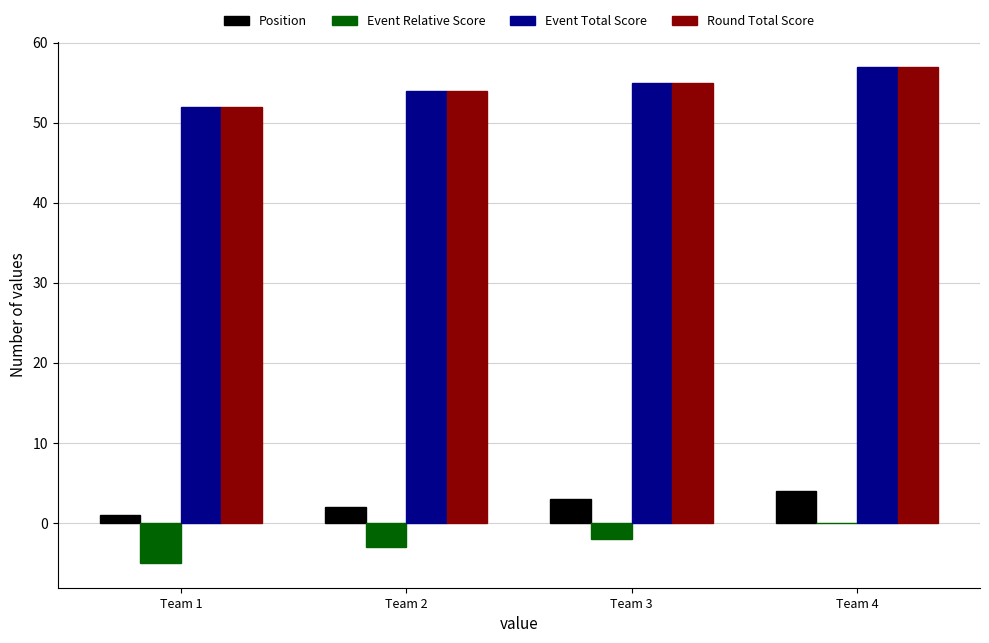

How many categories are shown in the chart?

4